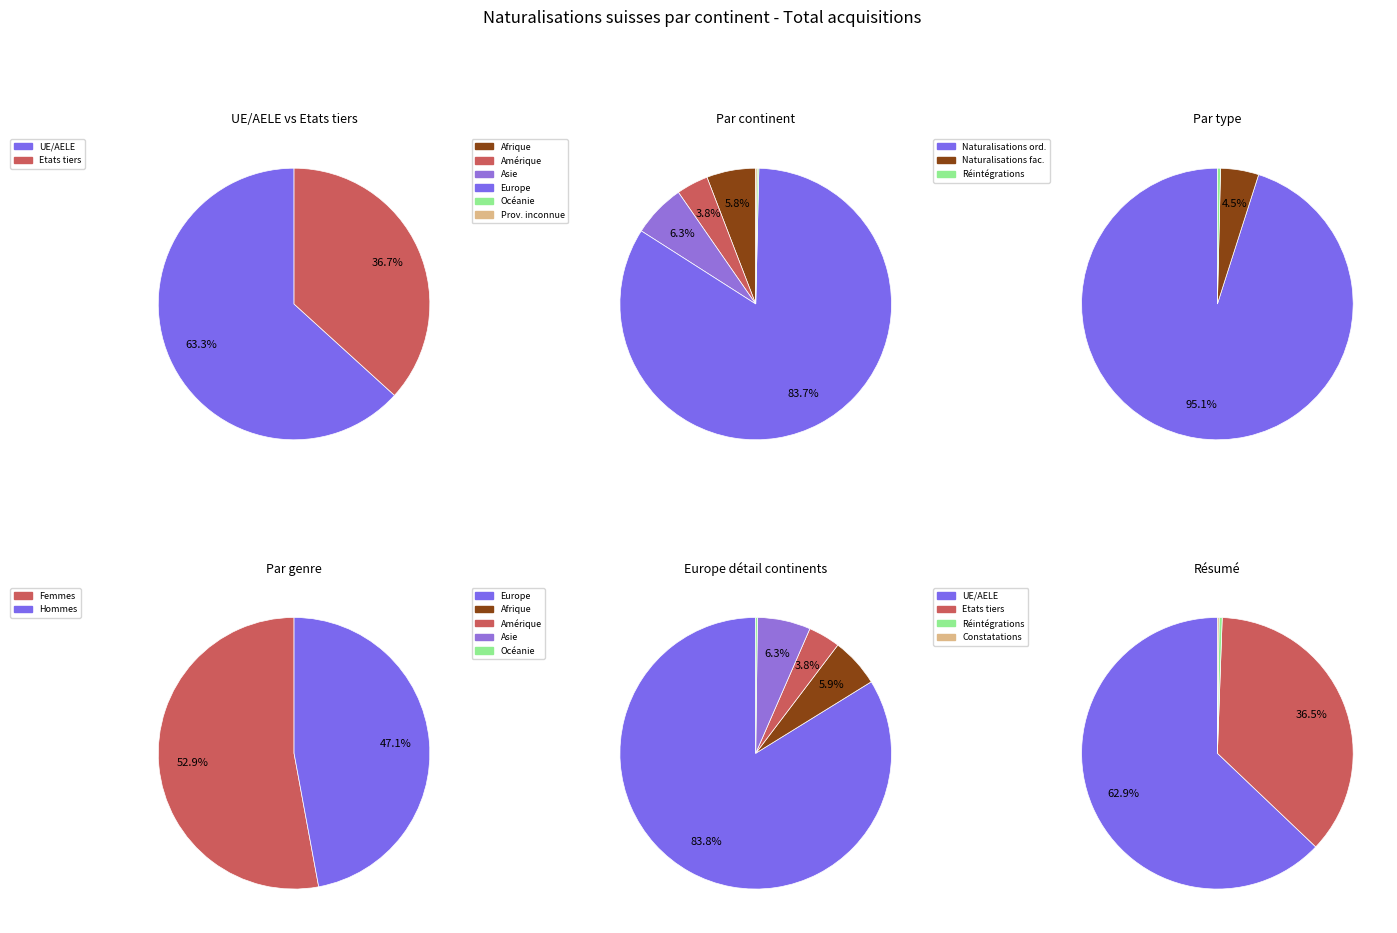

The Afrique slice represents 1% of the pie. True or false?

False